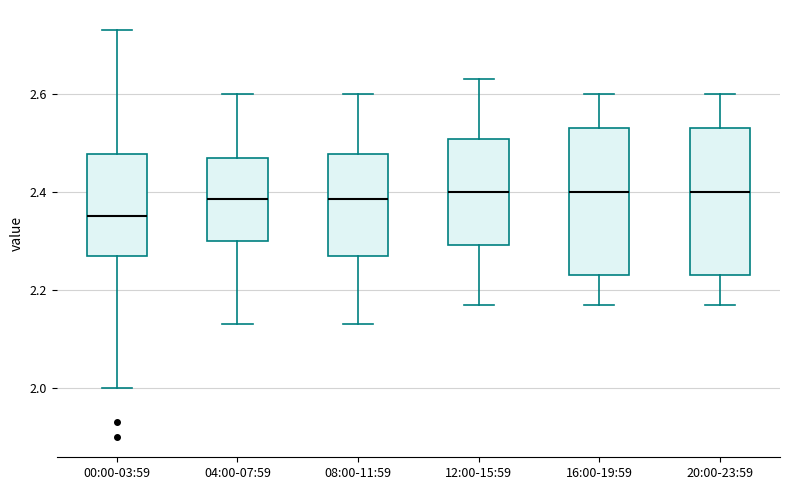

Reading left to right, transcribe this box plot: for each box, give where its median line is, the range the box spans, and where its two whiskers end, as read against the y-axis. The values are not printed on the chart, so give them approximately, as read against the axis.

00:00-03:59: median 2.36, box 2.28 to 2.48, whiskers 2.00 to 2.74
04:00-07:59: median 2.38, box 2.30 to 2.48, whiskers 2.14 to 2.60
08:00-11:59: median 2.38, box 2.28 to 2.48, whiskers 2.14 to 2.60
12:00-15:59: median 2.40, box 2.30 to 2.50, whiskers 2.18 to 2.64
16:00-19:59: median 2.40, box 2.24 to 2.54, whiskers 2.18 to 2.60
20:00-23:59: median 2.40, box 2.24 to 2.54, whiskers 2.18 to 2.60